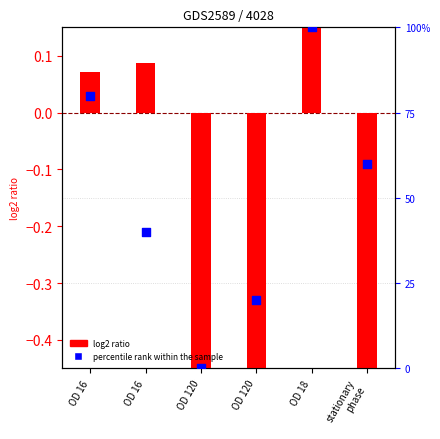

What is the total value across all series at stationary
phase?

59.5